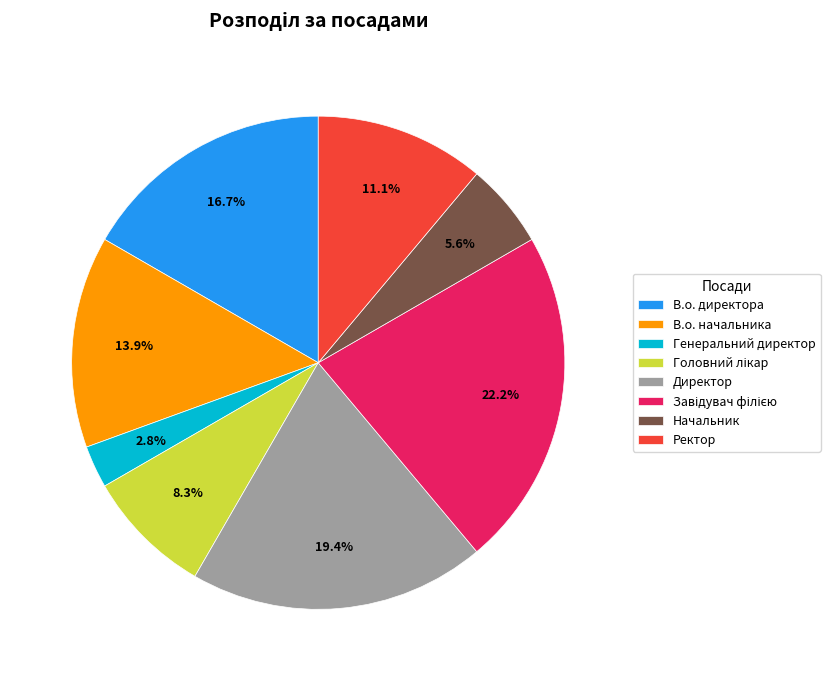

Combined, do Ректор and Директор account for over 50%?

No